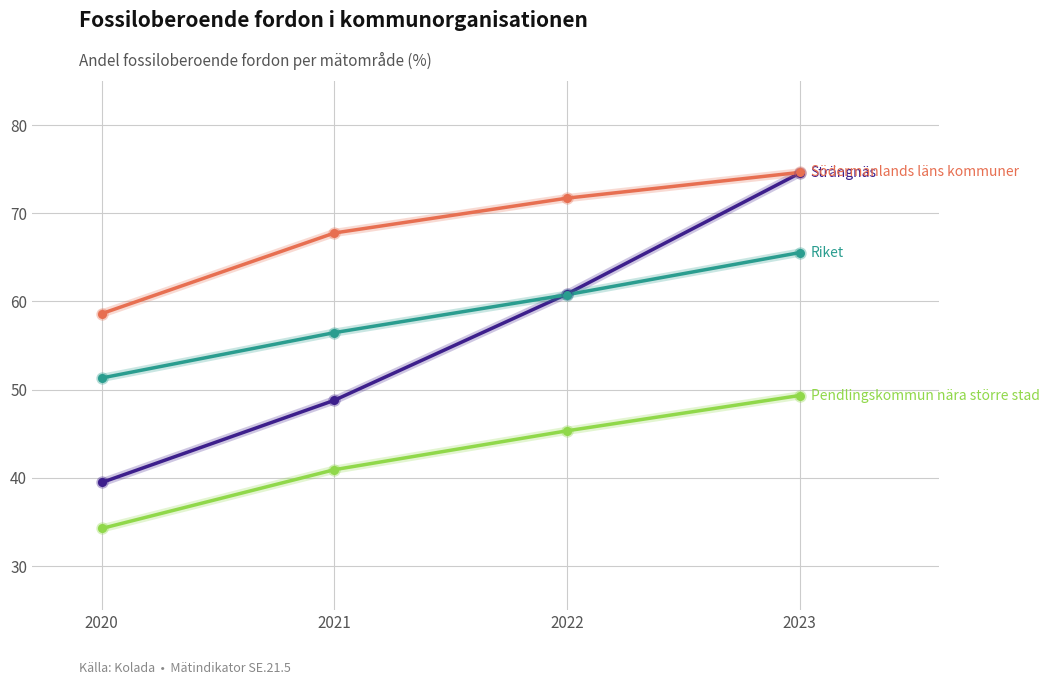

What is the total value across all series at 2023?

264.1